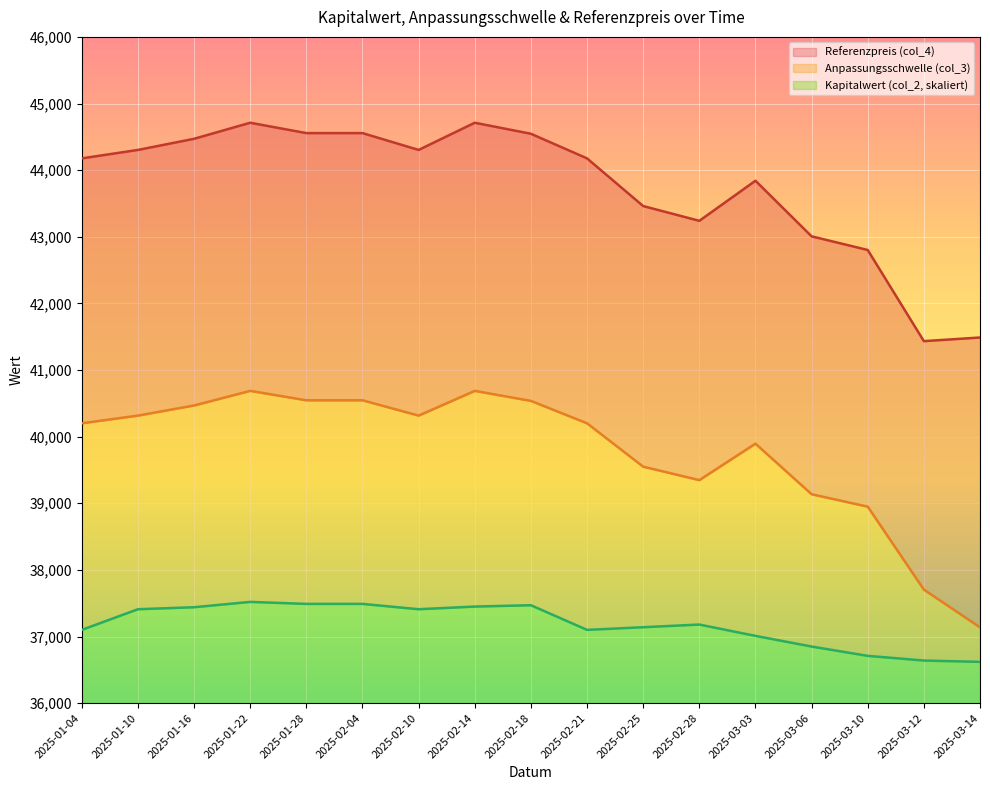

What is the difference between the highest and lowest values at 2025-02-21?

7076.7